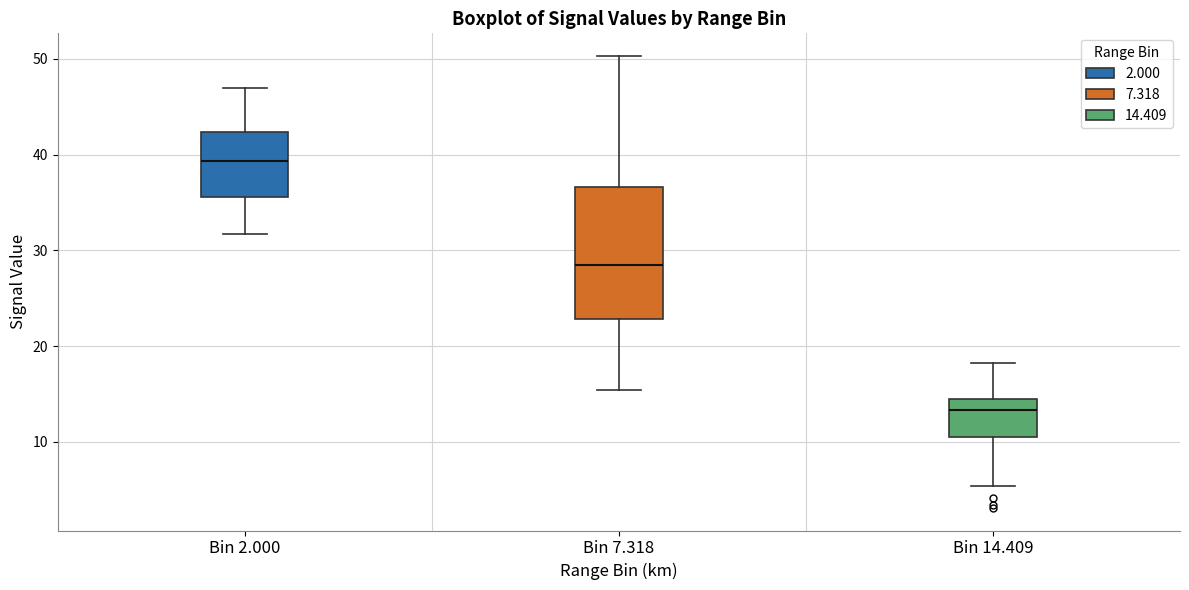

Reading left to right, read every box against the y-axis: the position of its median line, the range the box covers, and the ends of its whiskers. The values are not printed on the chart, so give them approximately, as read against the axis.

Bin 2.000: median 39, box 36 to 42, whiskers 32 to 47
Bin 7.318: median 29, box 23 to 37, whiskers 15 to 50
Bin 14.409: median 13, box 11 to 15, whiskers 5 to 18